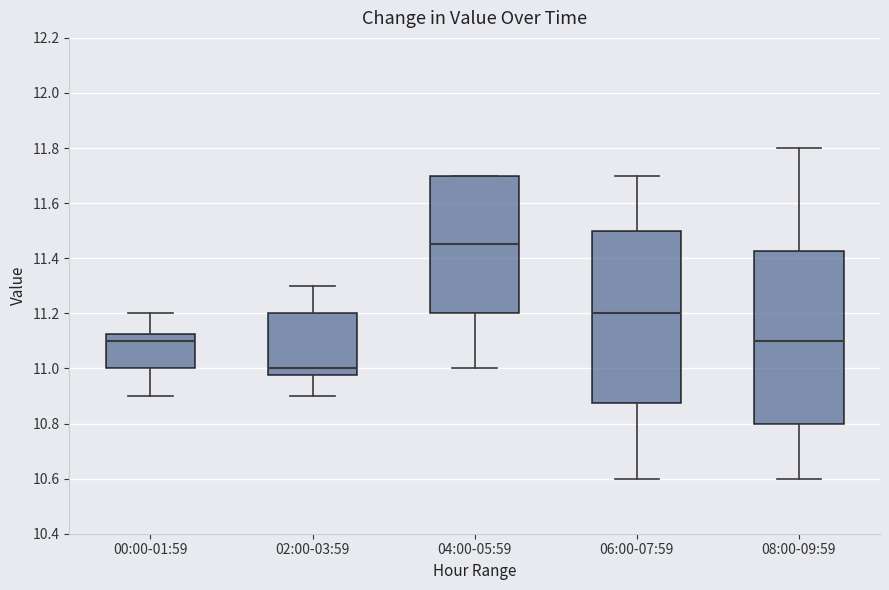

Which box has the highest median line?

04:00-05:59